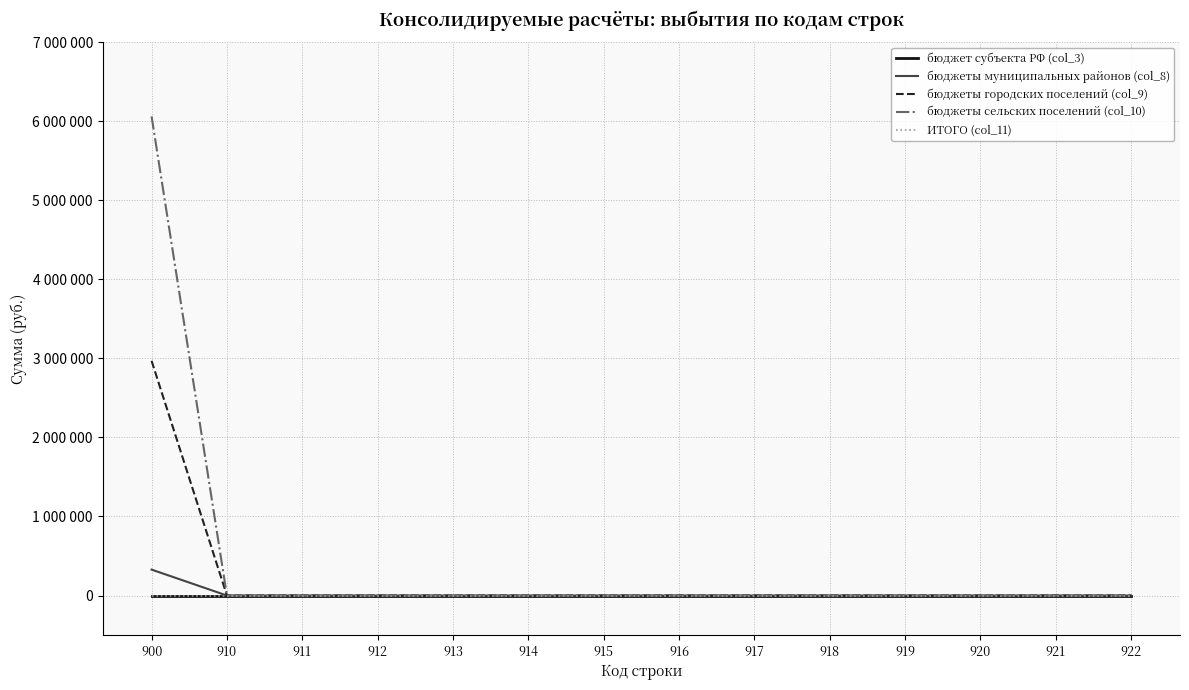

Which series changed the most between 917 and 920?

бюджет субъекта РФ (col_3)